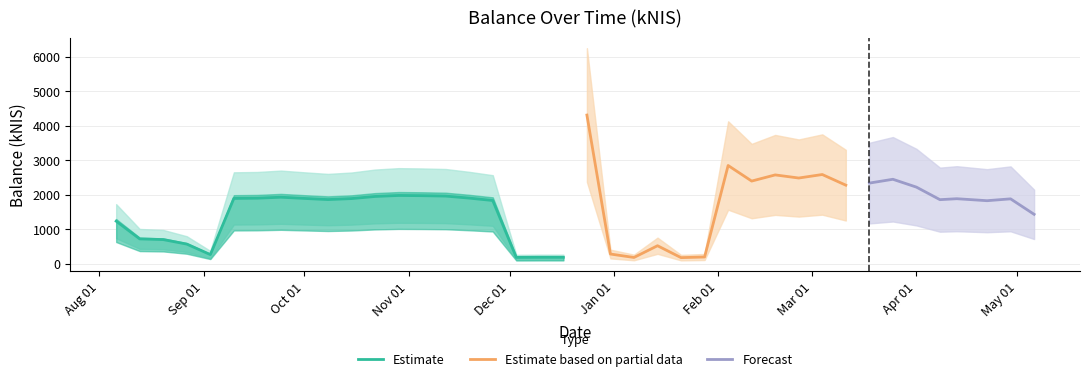

Reading left to right, extract all data points from this chart.

1233.0	719.7	699.4	569.0	265.7	1891.4	1898.4	1926.9	1891.3	1858.5	1887.3	1948.5	1977.5	1971.3	1959.7	1901.0	1831.7	184.6	187.9	187.6	4305.6	281.2	181.9	521.7	177.1	195.5	2845.5	2394.3	2572.6	2482.6	2584.0	2275.6	2335.9	2446.1	2218.9	1855.9	1883.3	1825.9	1879.5	1431.4